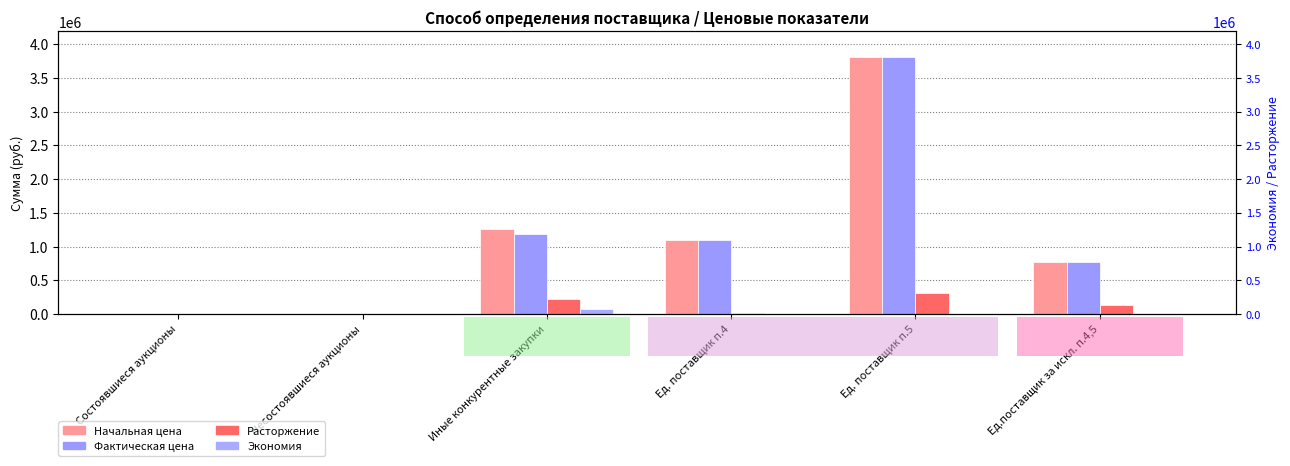

Count the number of data series in this chart.

4